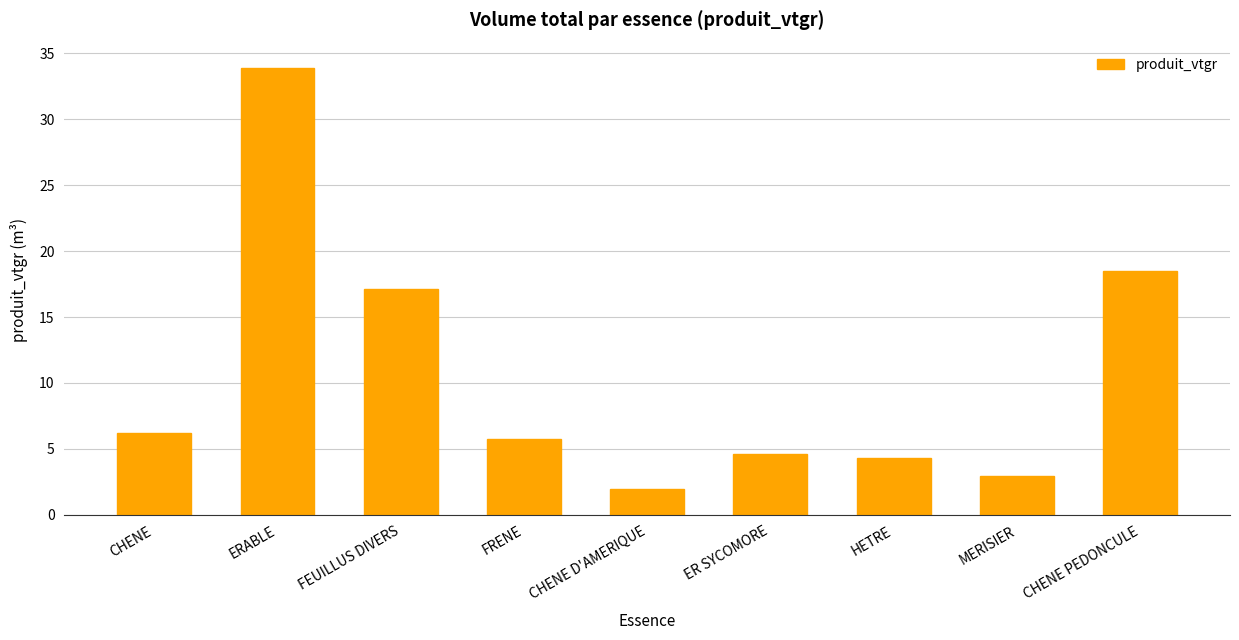

Reading right to left, transcribe all the data shown in this chart.

18.5	2.9	4.3	4.6	1.9	5.7	17.1	33.9	6.2